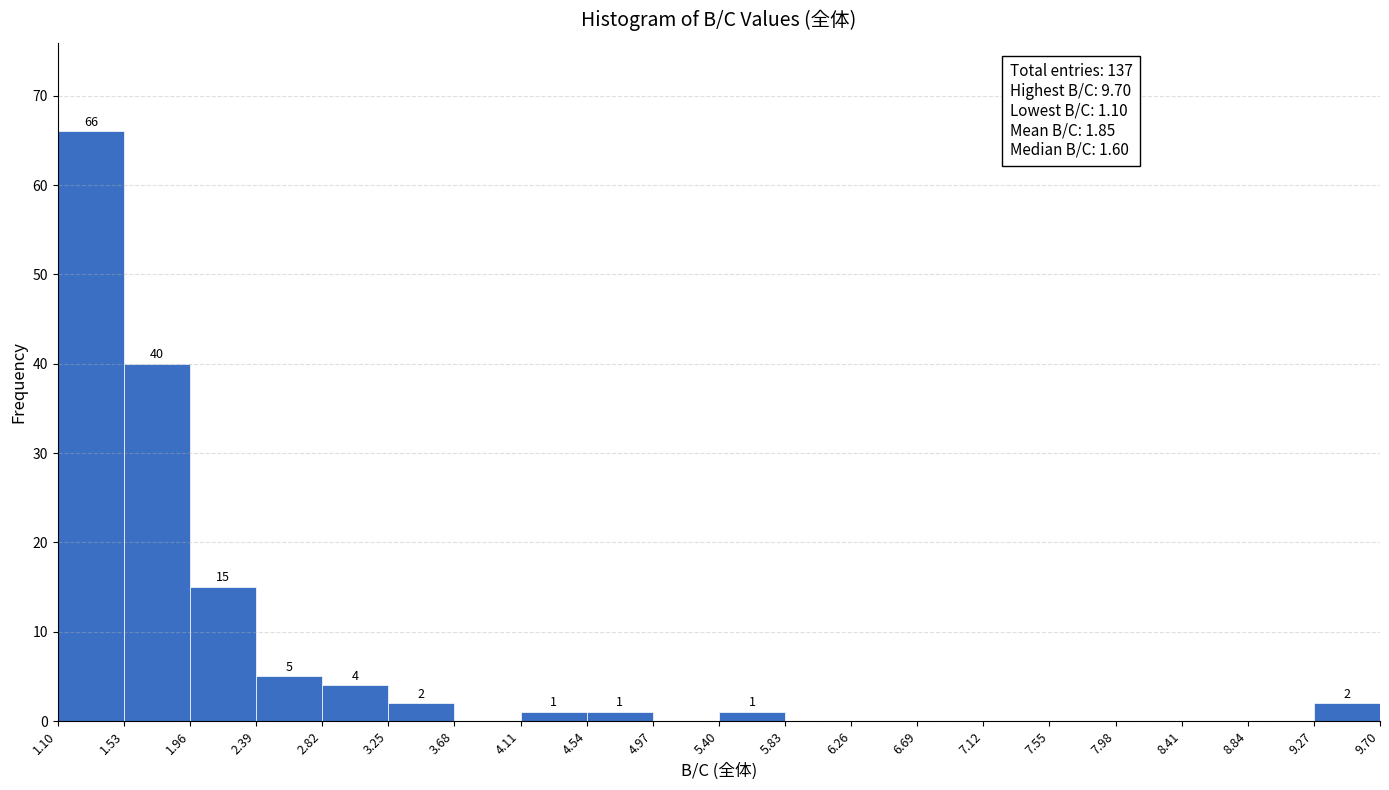

Over which range of the x-axis is the bar tallest?

1.10 to 1.53